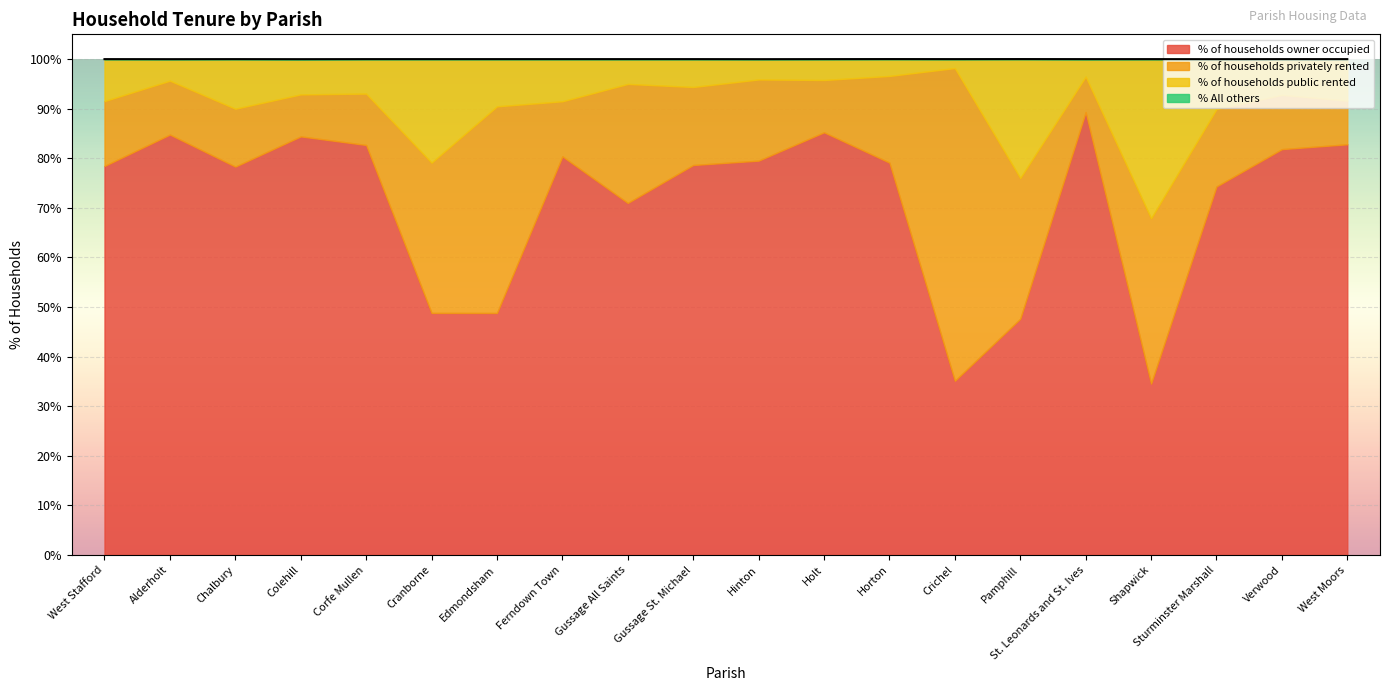

What position from the left is Corfe Mullen?

5